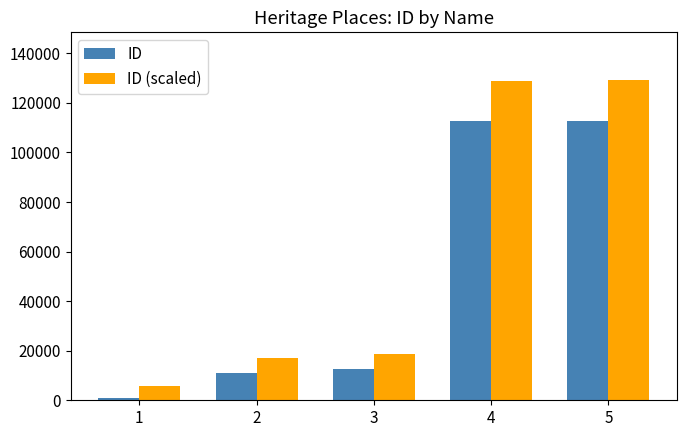

What is the sum of all ID values?

249632.0